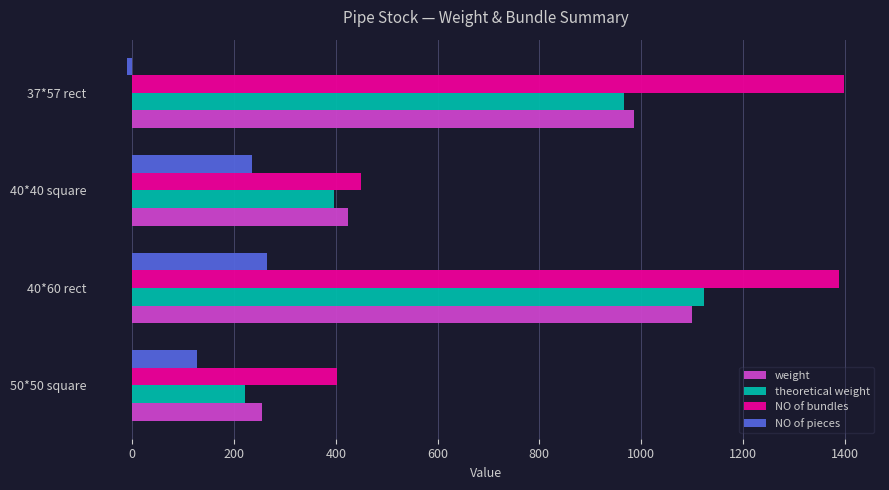

The value of theoretical weight at 40*60 rect is 1124.2. True or false?

True